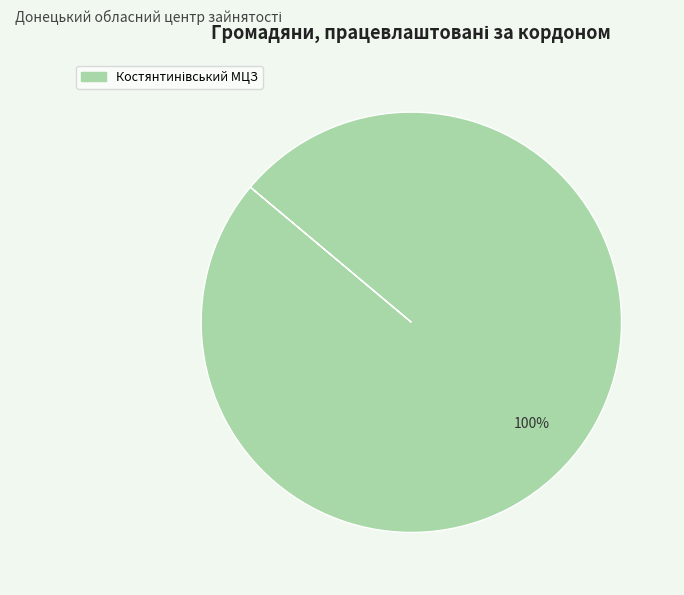

Is there a majority slice in this chart?

Yes